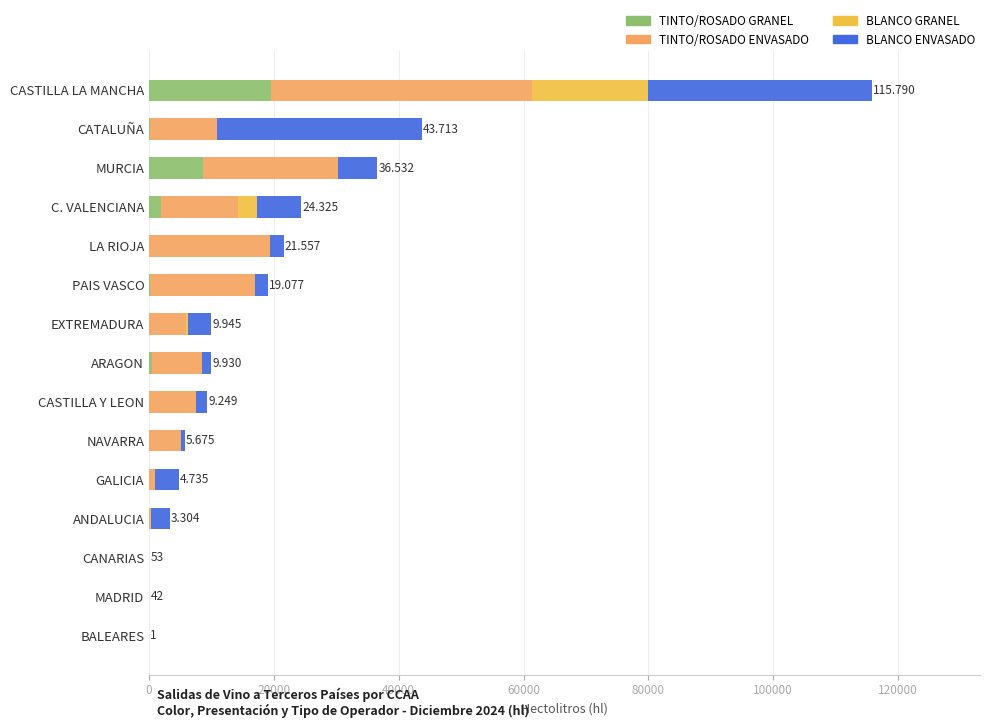

At which category is the sum across all series the highest?

CASTILLA LA MANCHA